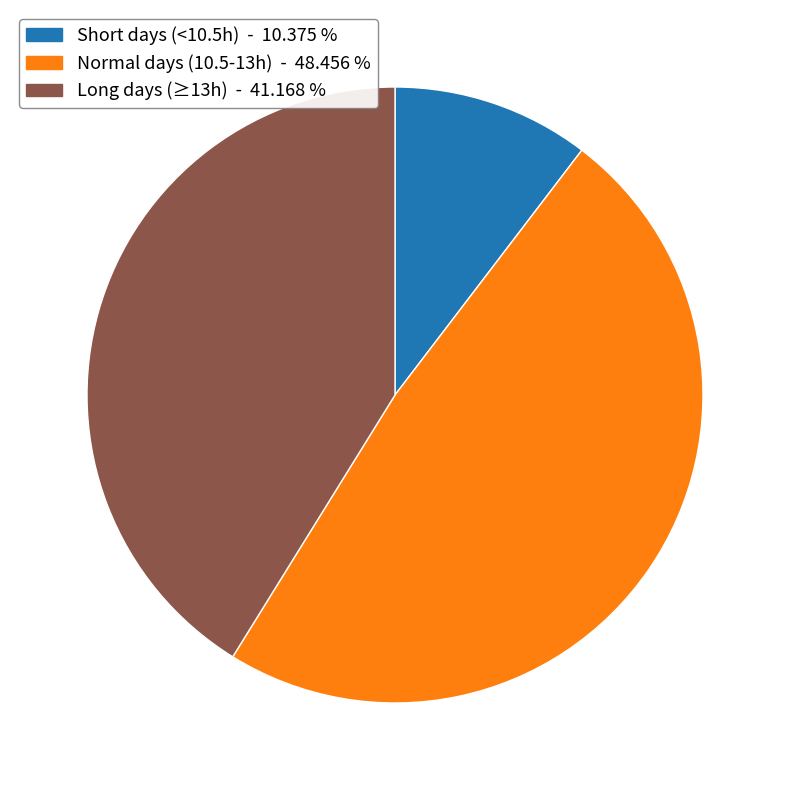

Is there a majority slice in this chart?

No